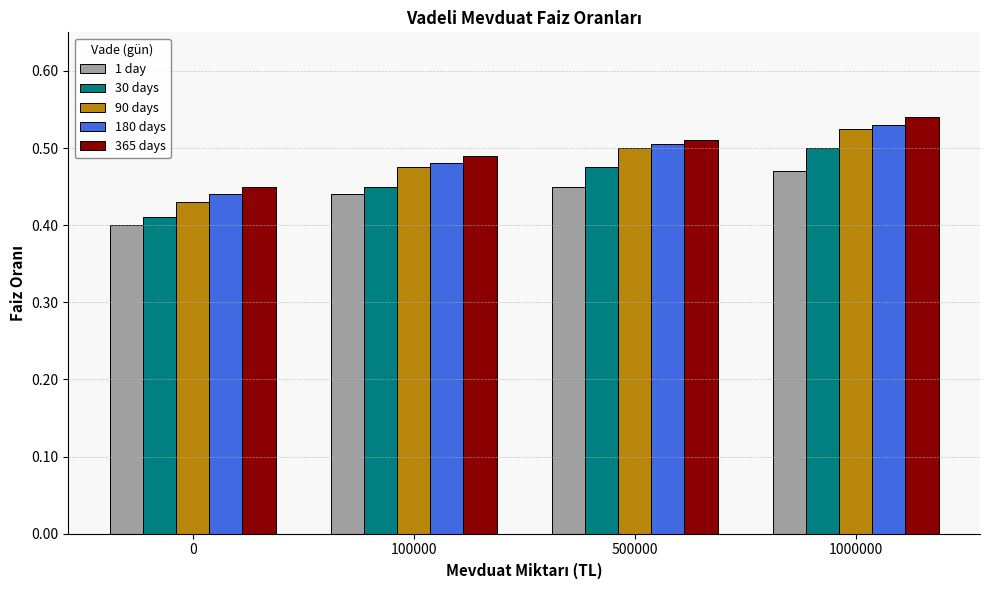

The value of 30 days at 0 is 0.4. True or false?

True